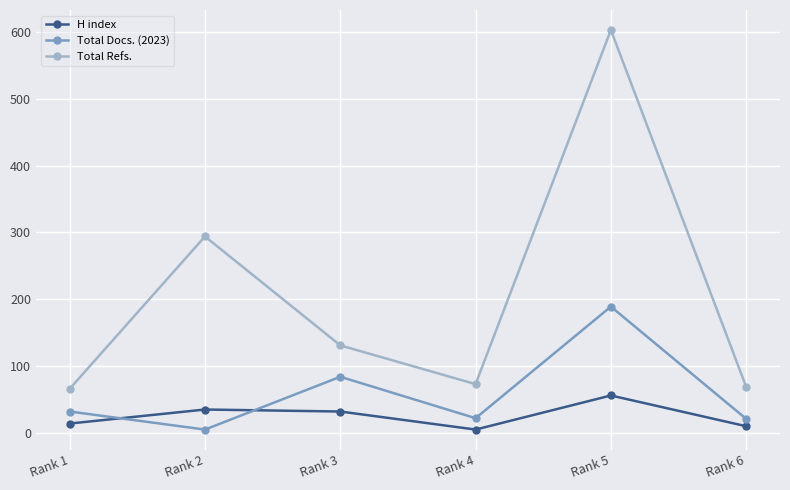

What is the average value of the Total Refs. series?

206